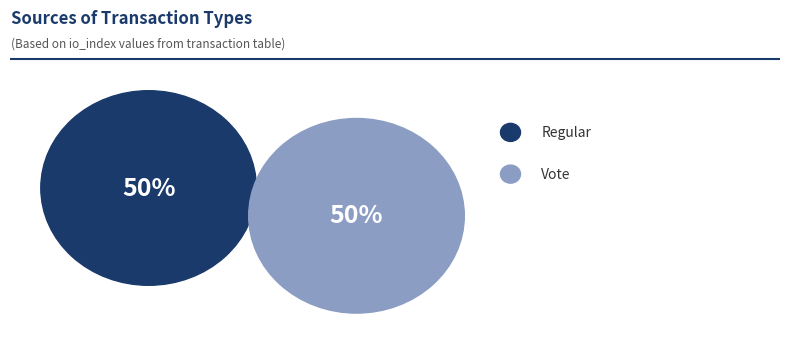

Which category has the smallest portion of the pie?

Regular